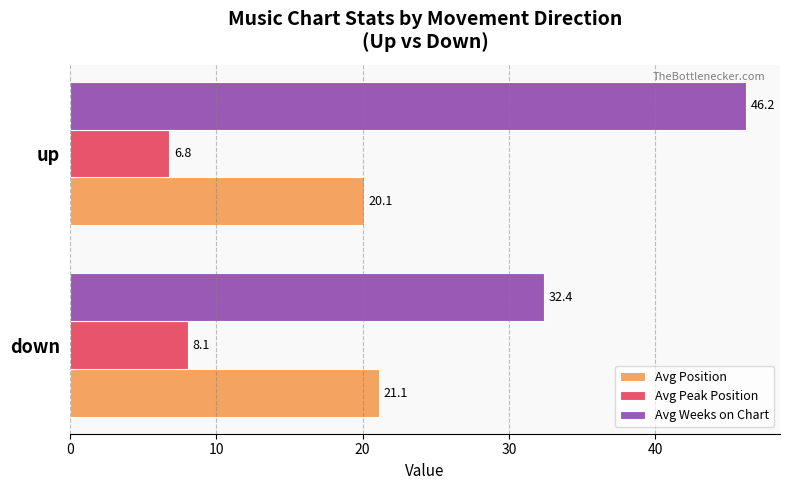

What is the sum of all Avg Peak Position values?

14.9